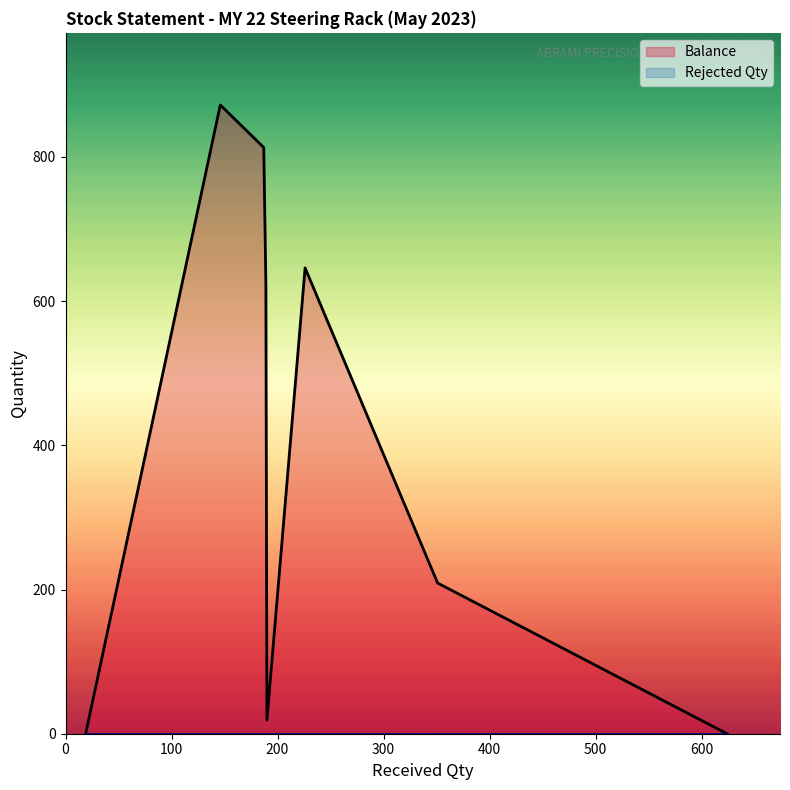

Which series has the largest total across all categories?

Balance